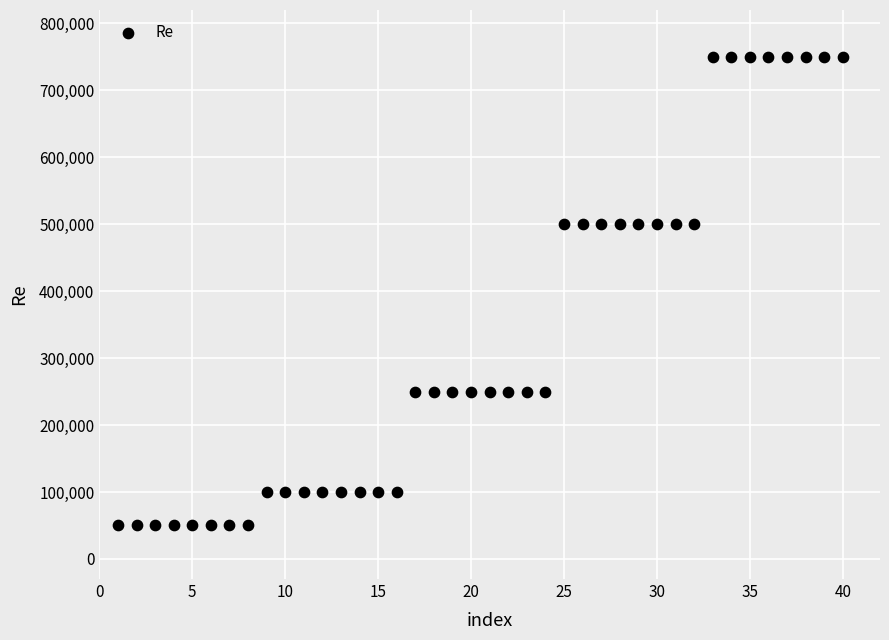

What is the range of Y values (max minus min)?

700000